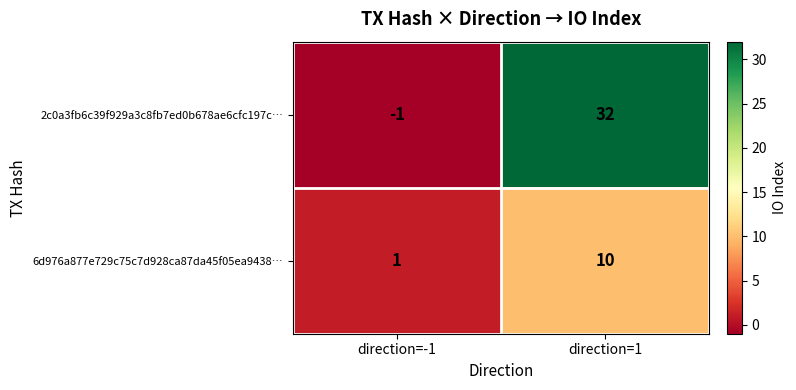

Which category has the lowest value in the 2c0a3fb6c39f929a3c8fb7ed0b678ae6cfc197c… series?

direction=-1